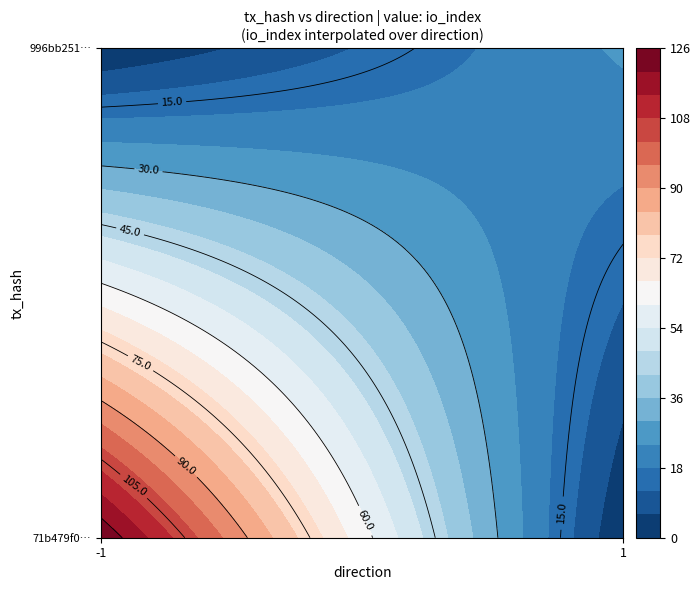

What is the greatest value displayed?

125